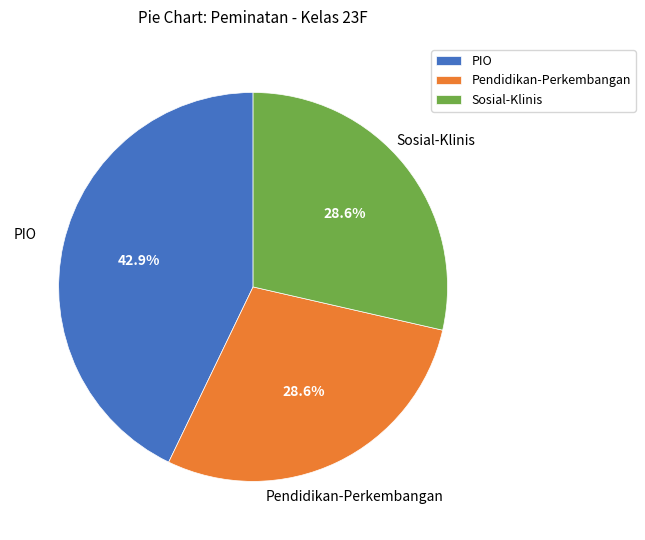

How many segments does this pie chart have?

3